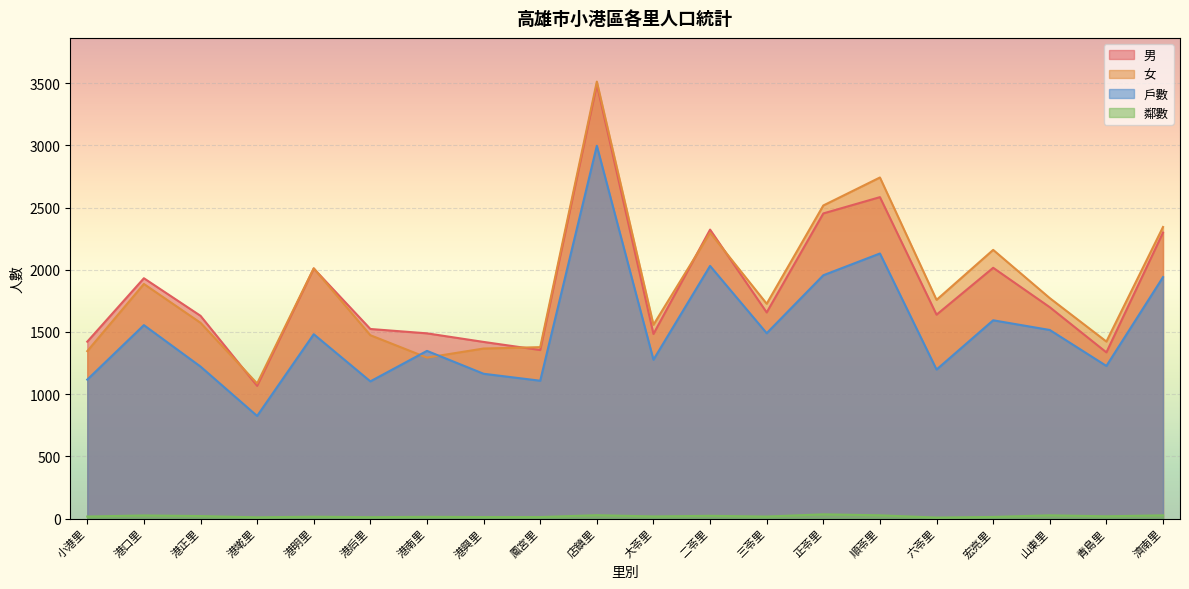

Which series has the widest spread of values?

女